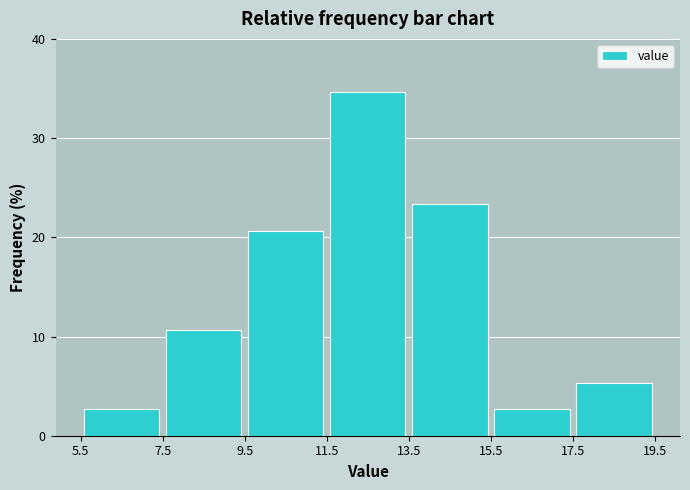

Reading left to right, transcribe this chart: for each bar, give the range it covers on the x-axis and its height. The values are not printed on the chart, so give them approximately, as read against the axis.

5.5 to 7.5: 3
7.5 to 9.5: 11
9.5 to 11.5: 21
11.5 to 13.5: 35
13.5 to 15.5: 23
15.5 to 17.5: 3
17.5 to 19.5: 5